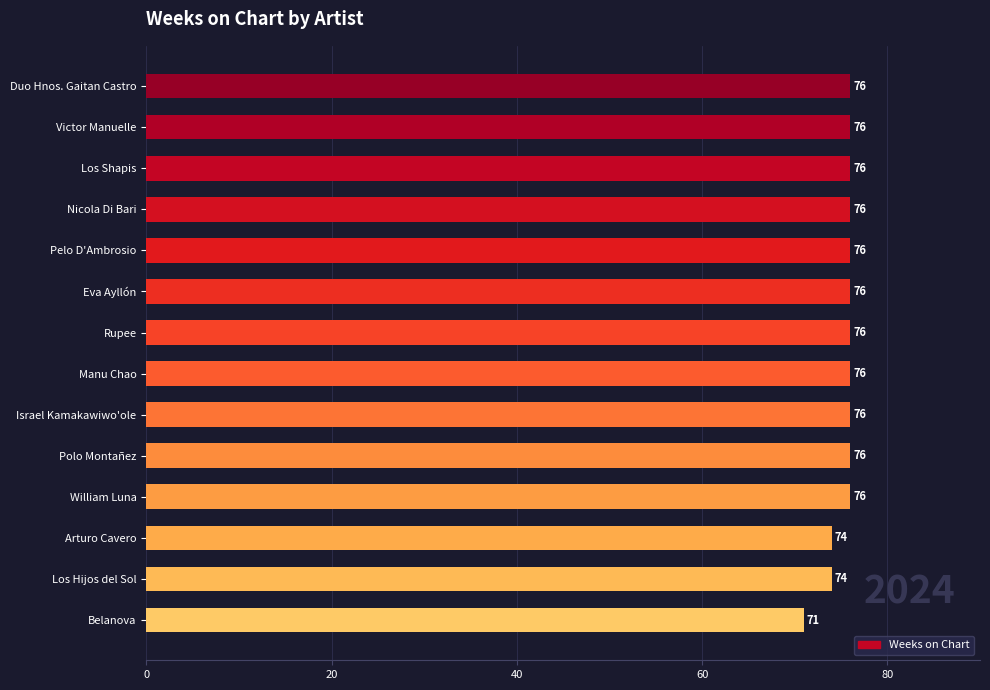

What is the sum of all values?

1055